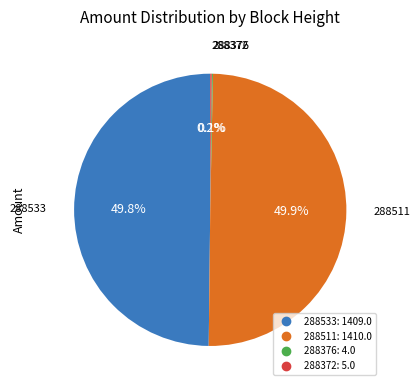

To the nearest percent, what is the difference between the largest and smallest slice percentages?

50%